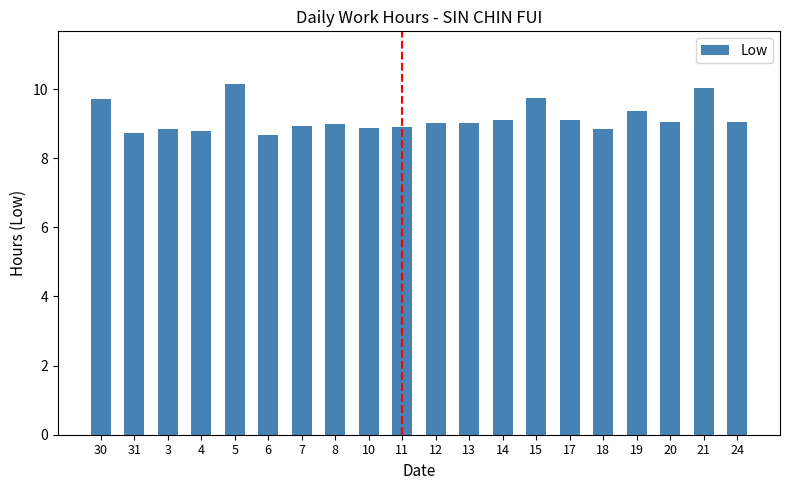

What is the difference between the second highest and second lowest values?

1.3